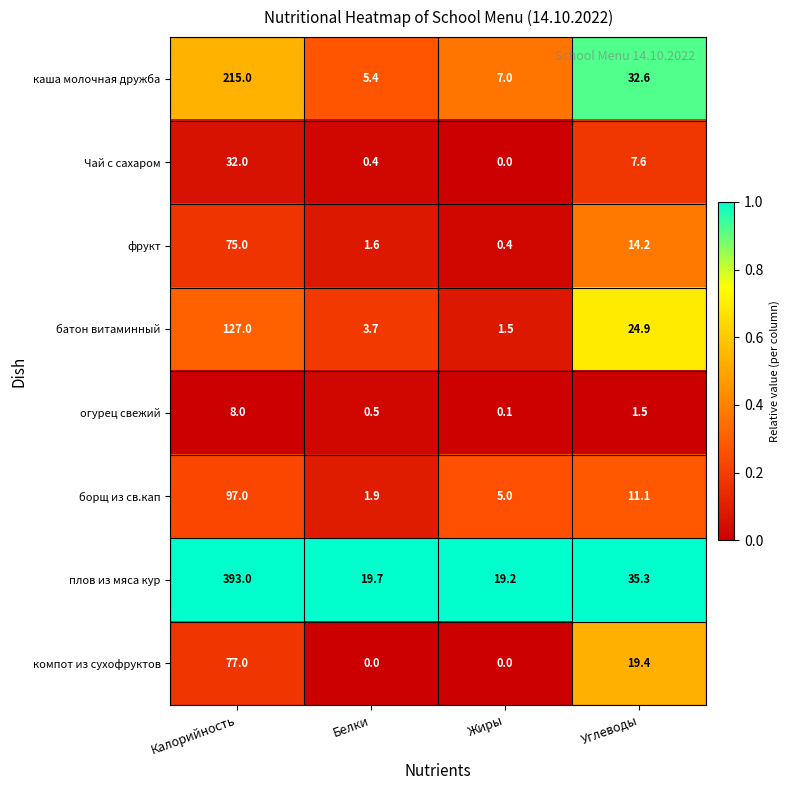

What is the spread (max minus min) of values at Белки?

19.7